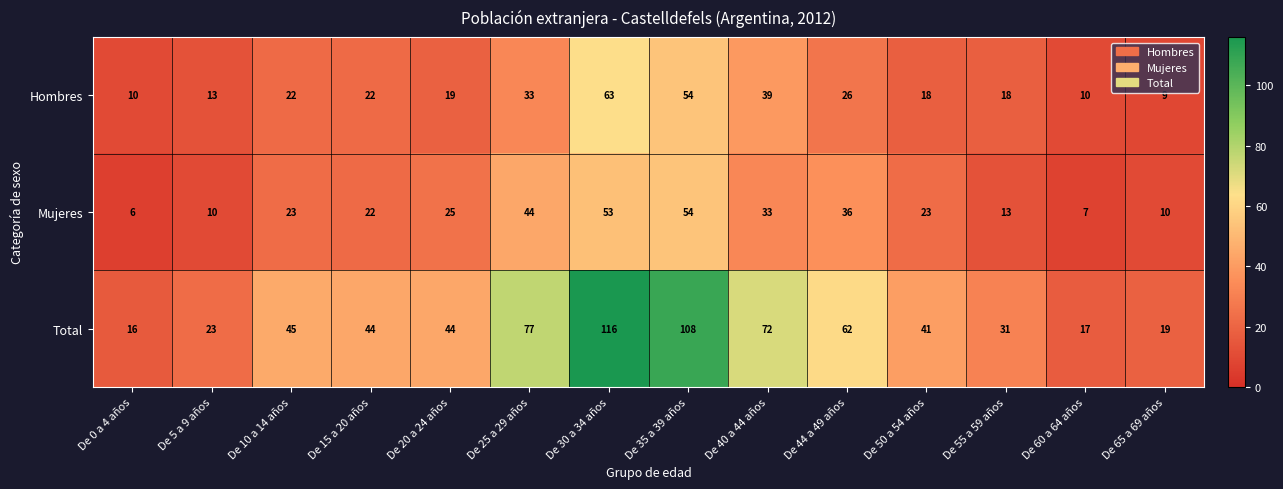

What is the sum of all Hombres values?

356